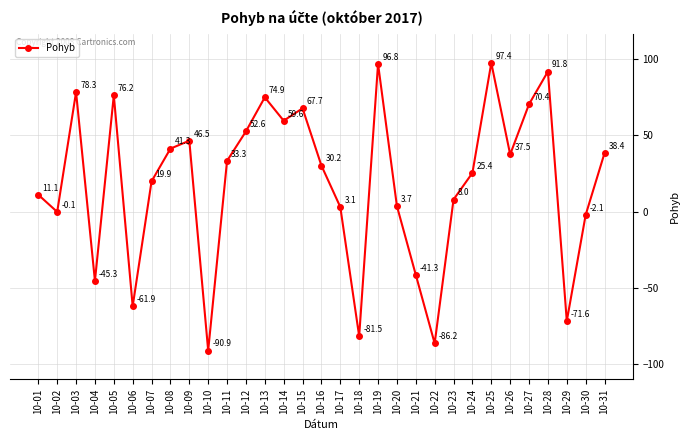

Count the number of values greater than 30.

16